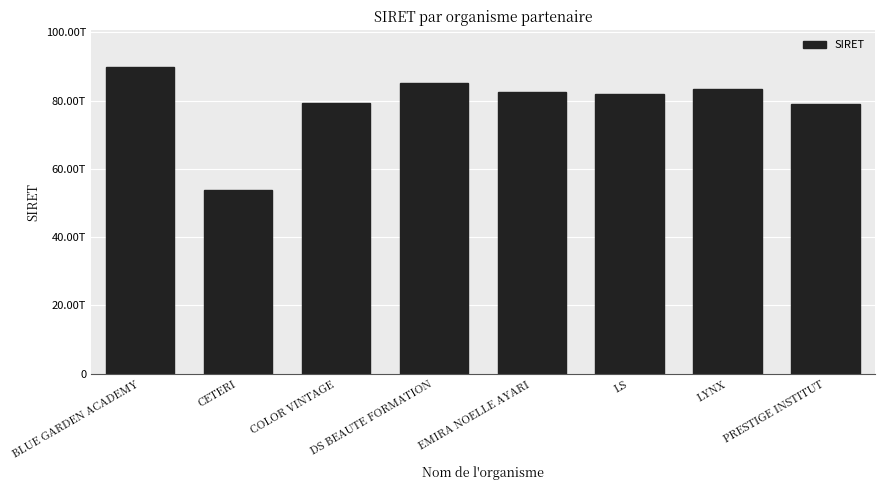

What is the greatest value displayed?

89787716300013